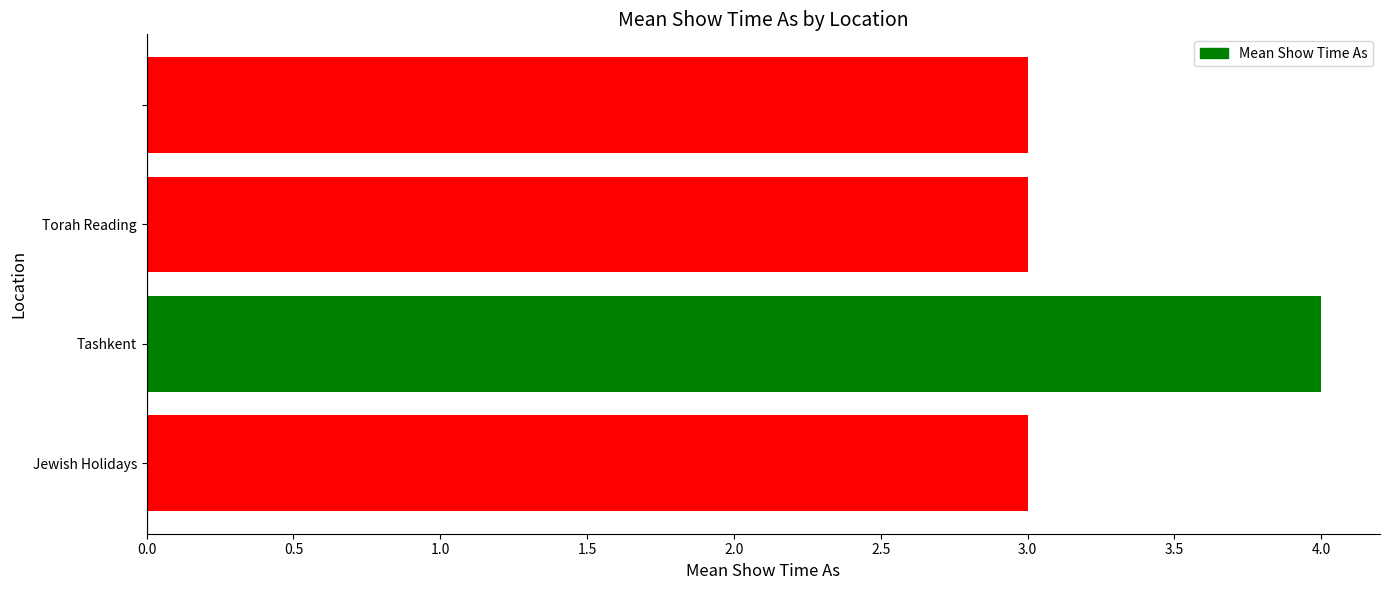

What is the average value?

3